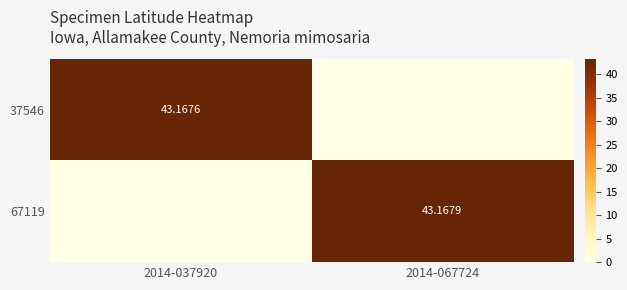

The 37546 series shows 43.2 at 2014-037920. True or false?

True